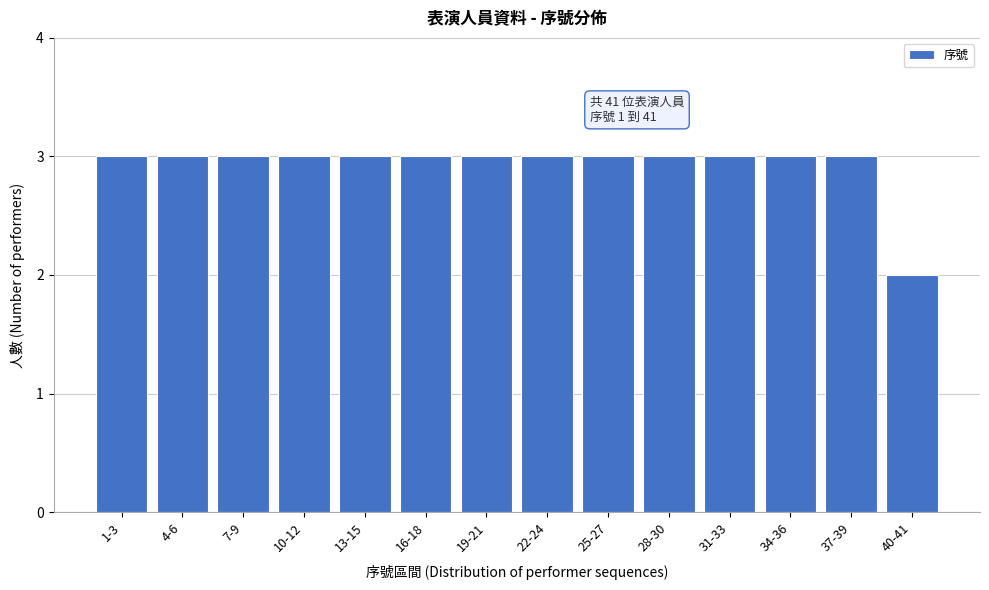

Reading left to right, transcribe all the data shown in this chart.

3	3	3	3	3	3	3	3	3	3	3	3	3	2